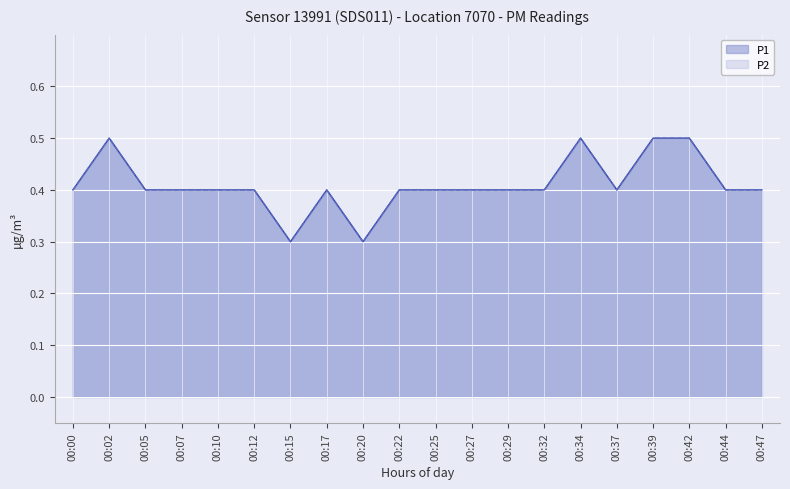

True or false: P1 and P2 cross at least once.

False